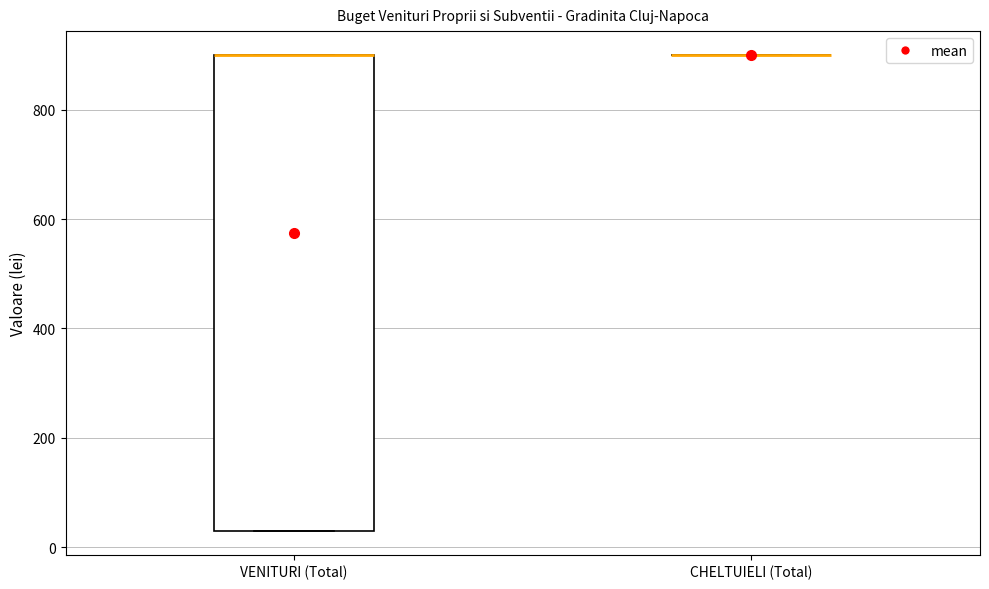

Reading left to right, read every box against the y-axis: the position of its median line, the range the box covers, and the ends of its whiskers. The values are not printed on the chart, so give them approximately, as read against the axis.

VENITURI (Total): median 900 (drawn on the box's upper edge), box 40 to 900, whiskers 40 to 900
CHELTUIELI (Total): box collapsed to a line at 900, whiskers 900 to 900